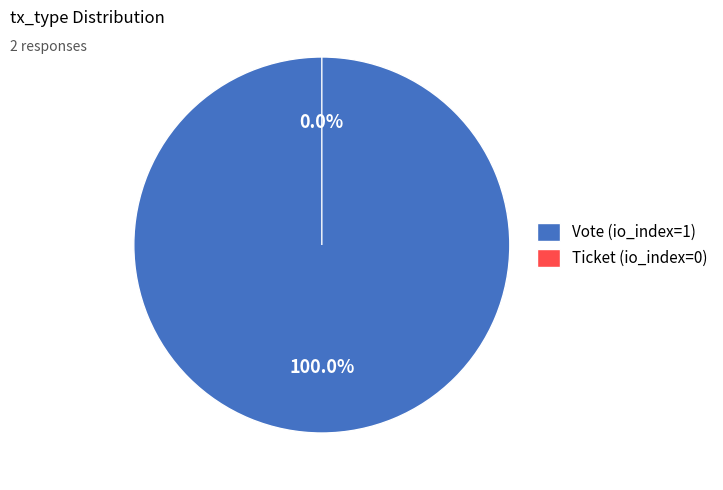

To the nearest percent, what is the difference between the Vote (io_index=1) and Ticket (io_index=0) slice percentages?

100%